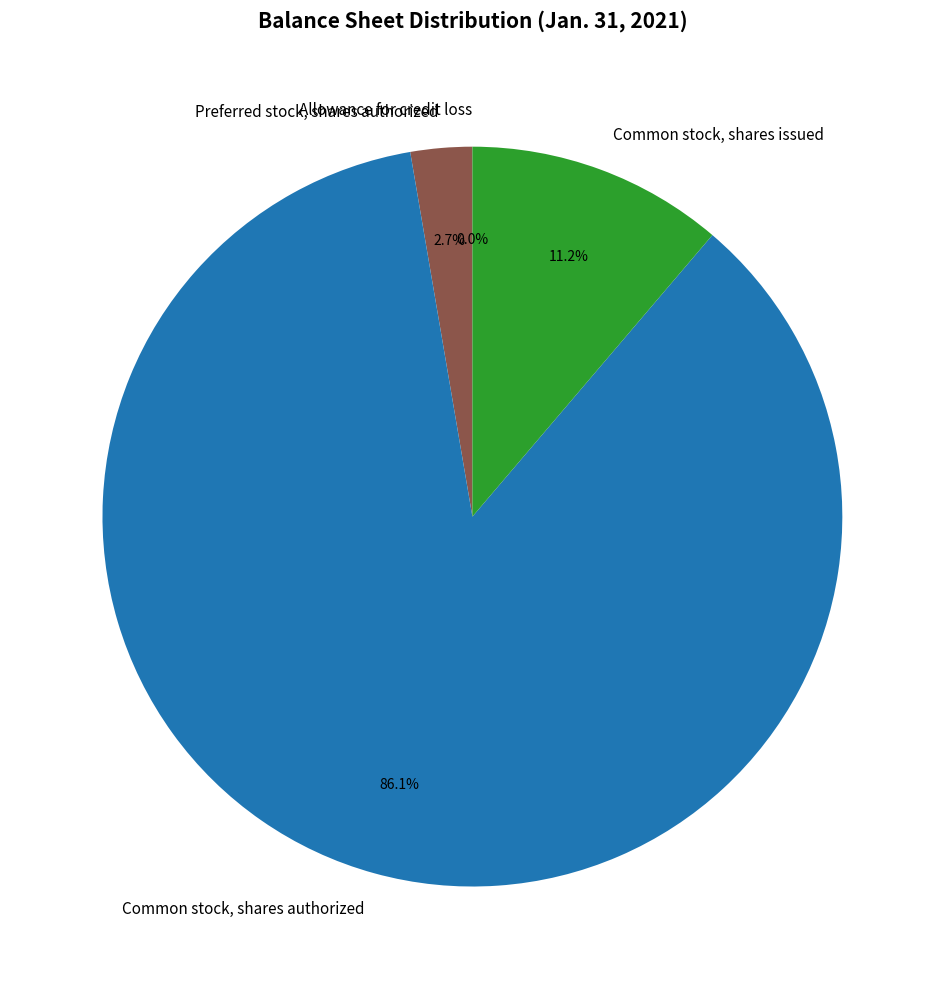

To the nearest percent, what is the difference between the Preferred stock, shares authorized and Common stock, shares authorized slice percentages?

83%